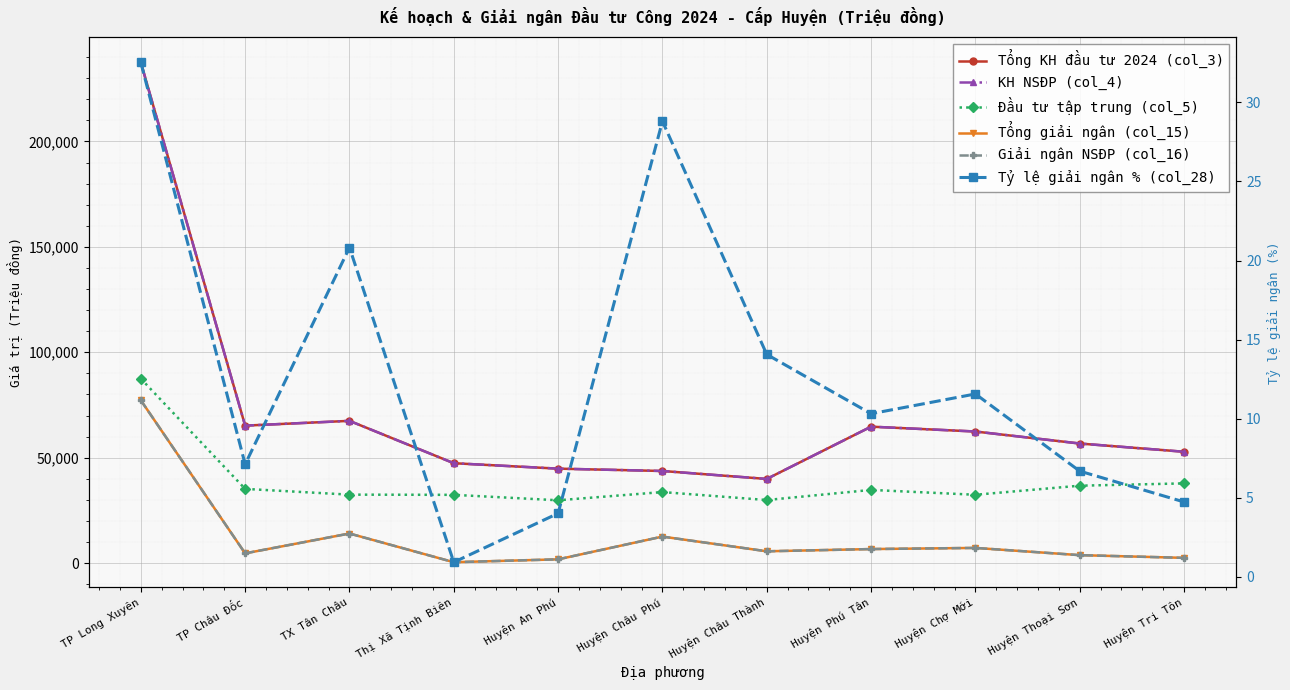

What is the difference between the second highest and second lowest values in the Tổng giải ngân (col_15) series?

12252.0